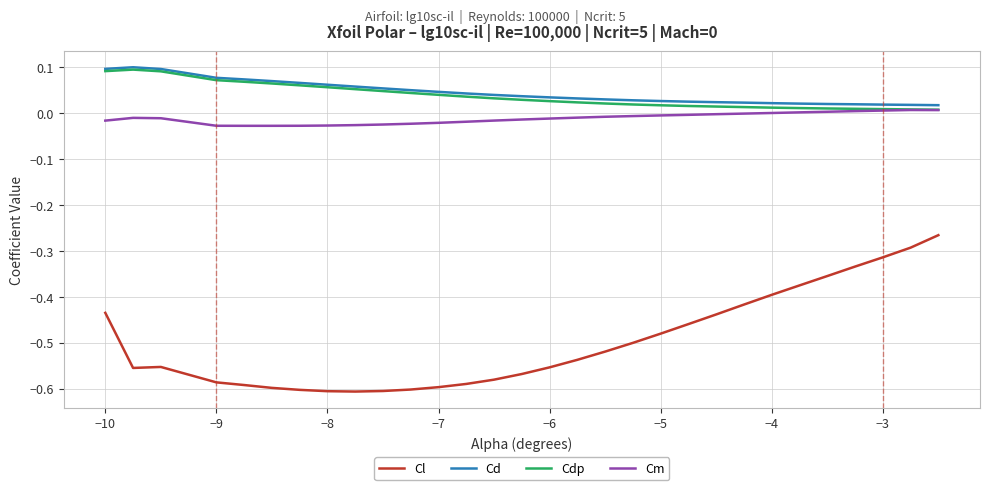

True or false: Cl and Cm intersect in this chart.

False